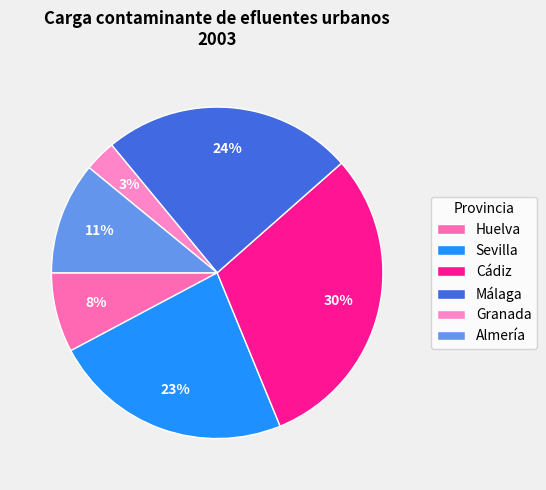

How many slices are in this pie chart?

6